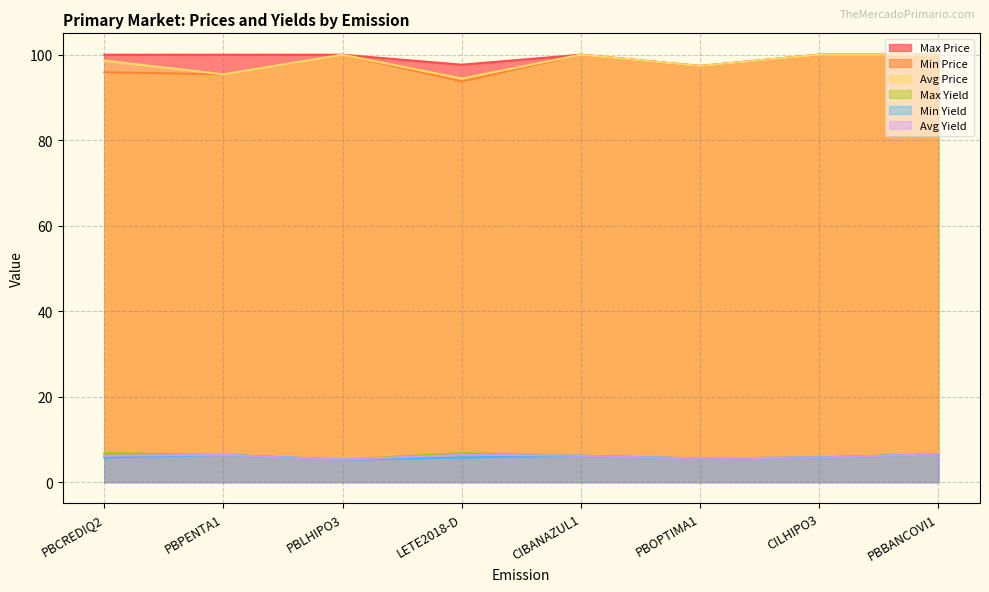

Which category has the lowest value in the Avg Yield series?

PBLHIPO3